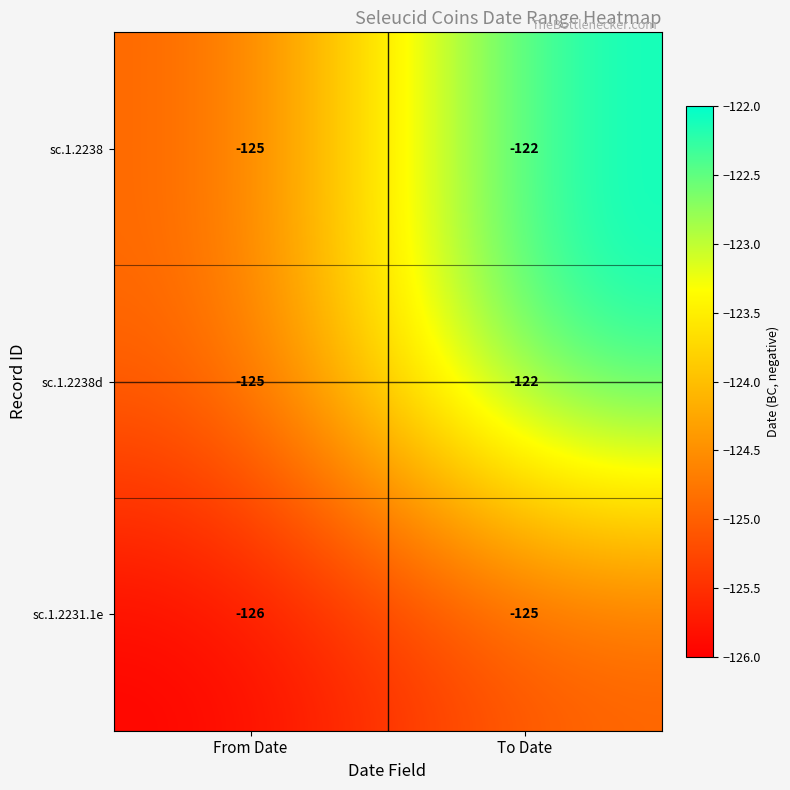

How many data points in sc.1.2238 are less than -122?

1